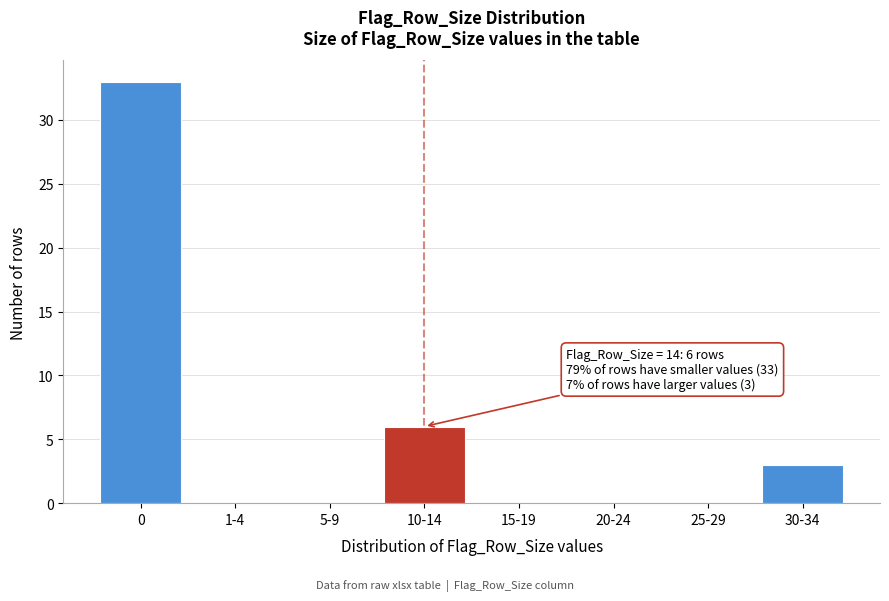

Reading left to right, list all the values displayed in this chart.

0=33	1-4=0	5-9=0	10-14=6	15-19=0	20-24=0	25-29=0	30-34=3